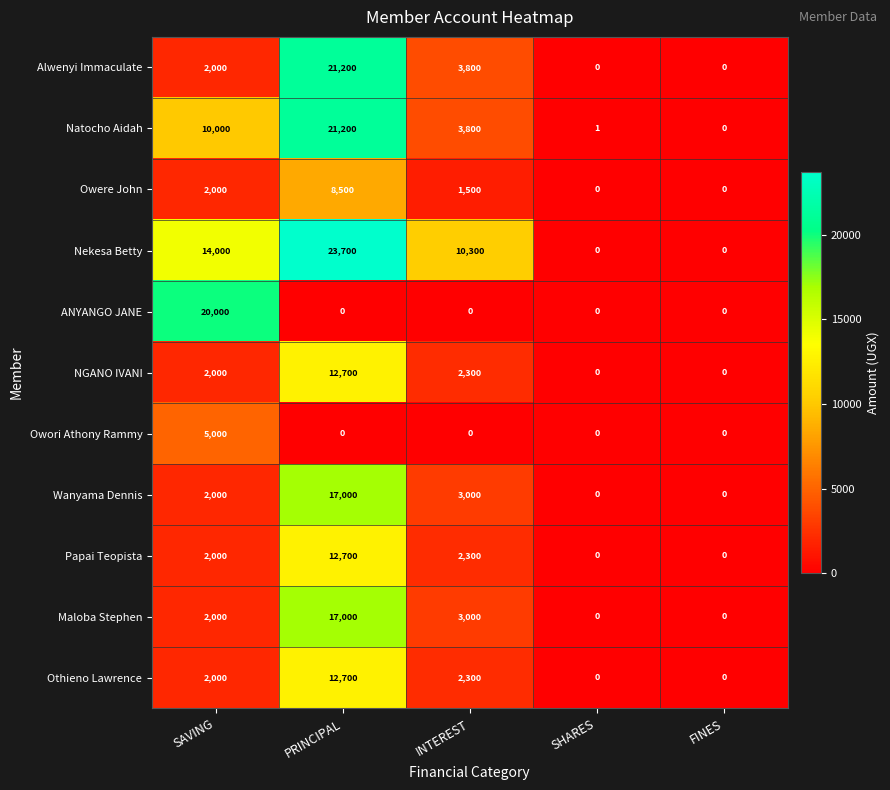

What is the spread (max minus min) of values at SAVING?

18000